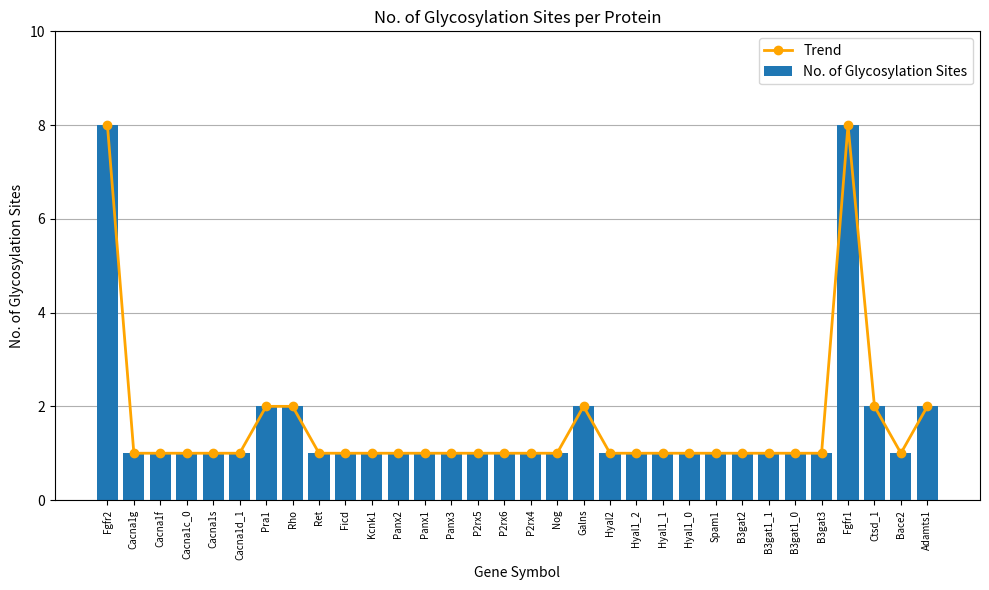

True or false: No. of Glycosylation Sites has a value of 0 at P2rx6.

False